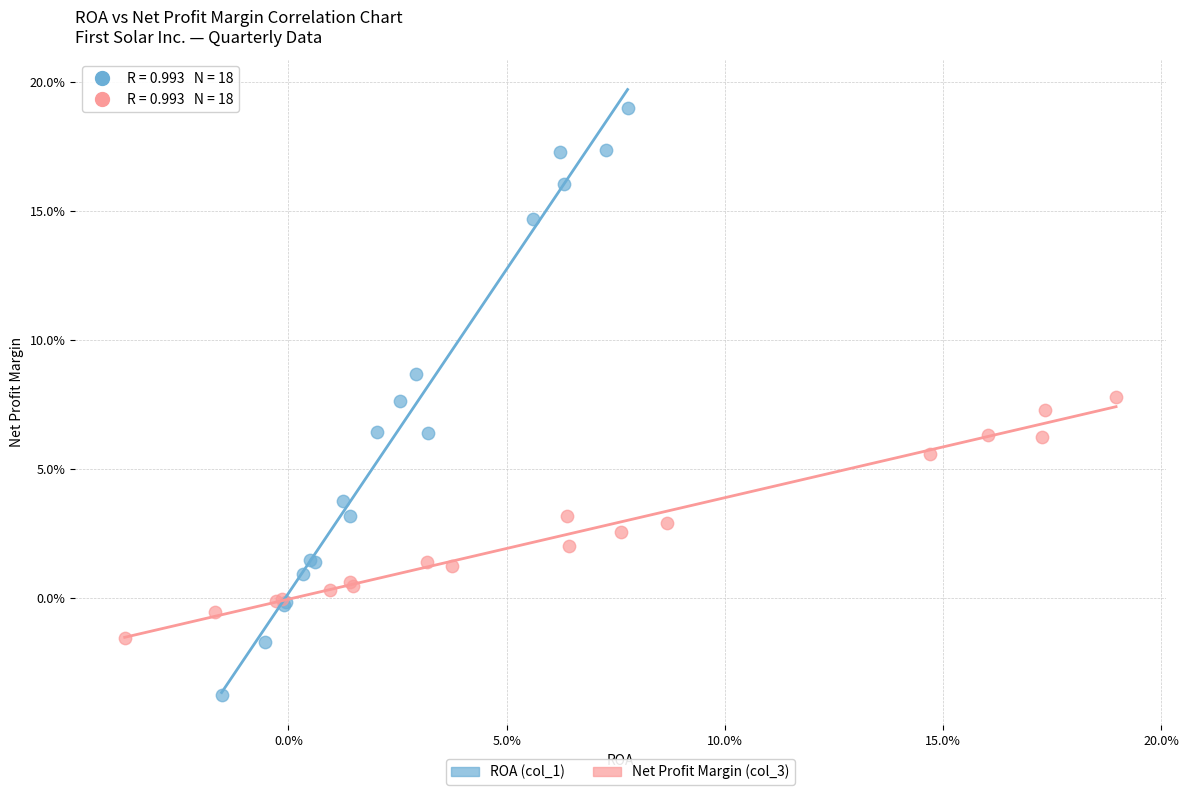

What are all the series names shown in the legend?

ROA (col_1), Net Profit Margin (col_3)